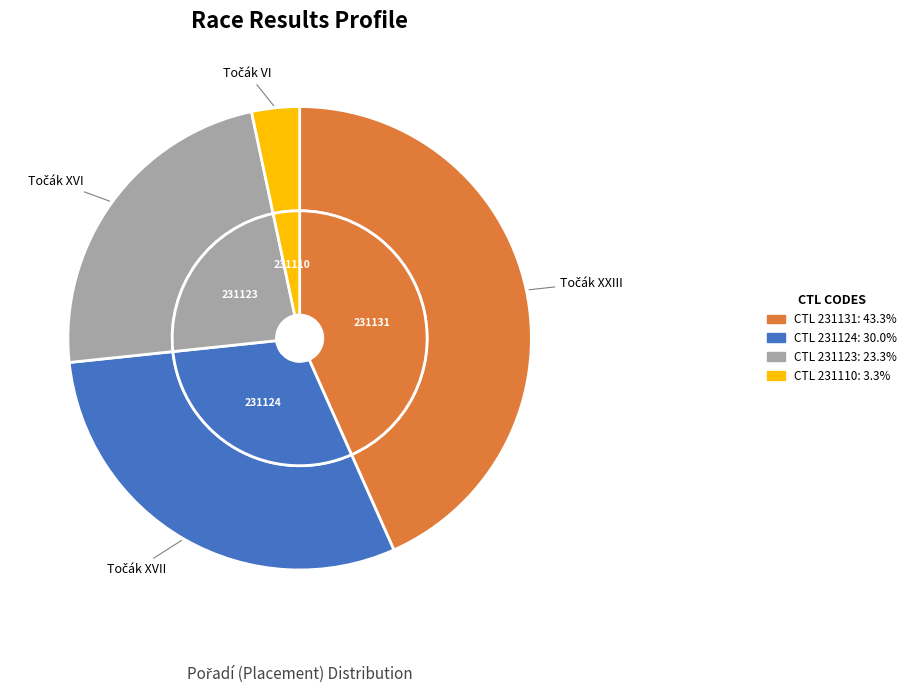

What percentage is the 231124 slice, to the nearest percent?

30%